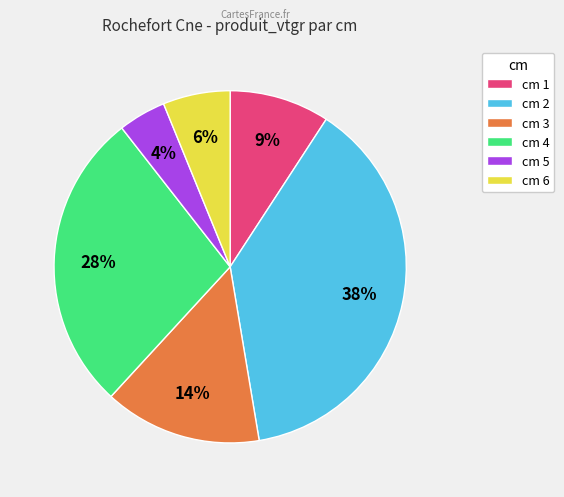

Which category has the biggest portion of the pie?

cm 2